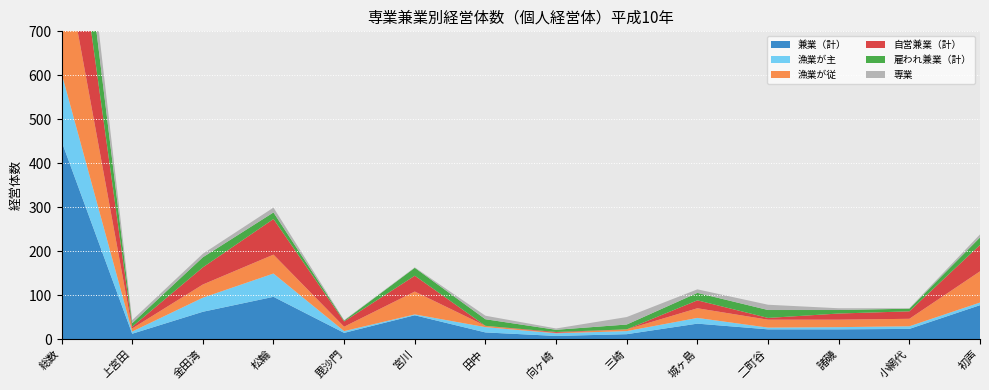

Reading left to right, transcribe all the data shown in this chart.

兼業（計）: 450	12	62	96	14	54	15	7	11	35	22	22	23	77
漁業が主: 155	5	32	53	4	2	12	6	7	13	4	5	6	6
漁業が従: 295	7	30	43	10	52	3	1	4	22	18	17	17	71
自営兼業（計）: 287	4	39	81	12	36	0	2	0	18	4	14	17	60
雇われ兼業（計）: 163	8	23	15	2	18	15	5	11	17	18	8	6	17
専業: 88	7	8	11	1	1	8	3	17	8	12	4	1	7